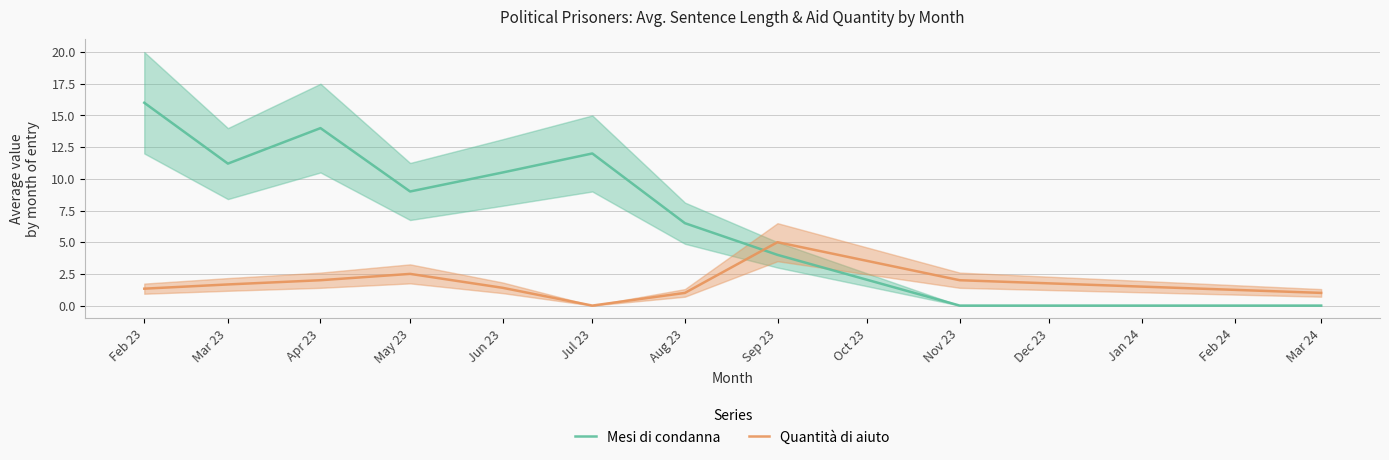

At which label does Mesi di condanna first exceed 10?

Feb 23